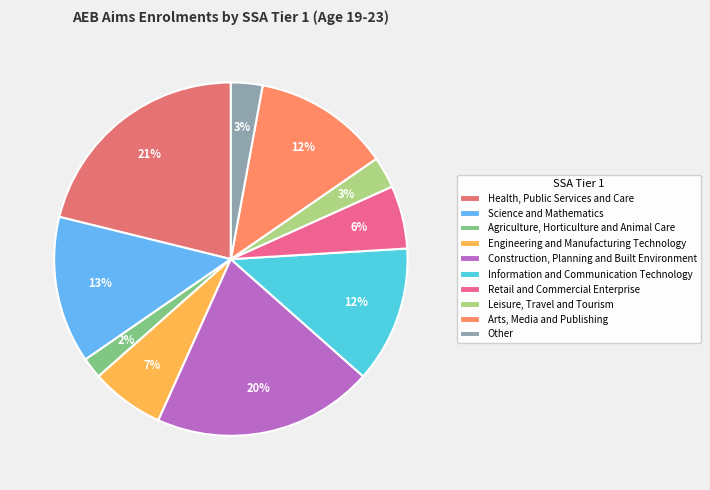

Which has a higher value, Arts, Media and Publishing or Leisure, Travel and Tourism?

Arts, Media and Publishing